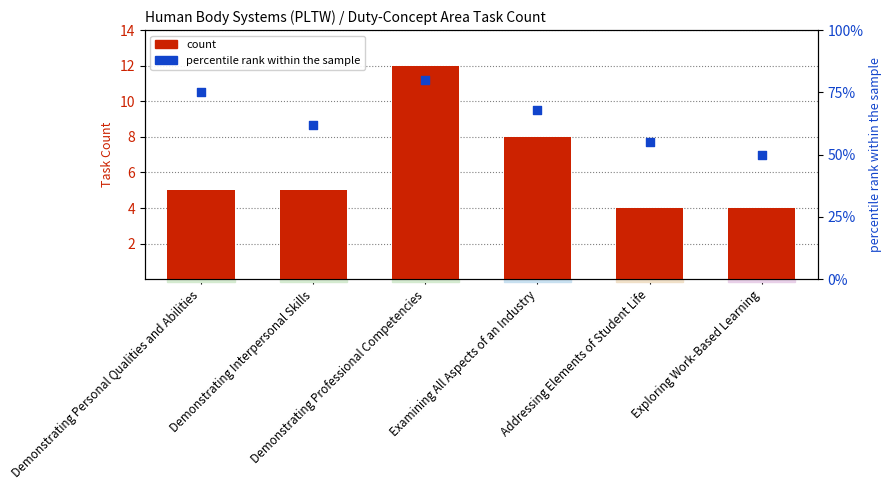

What are all the series names shown in the legend?

count, percentile rank within the sample